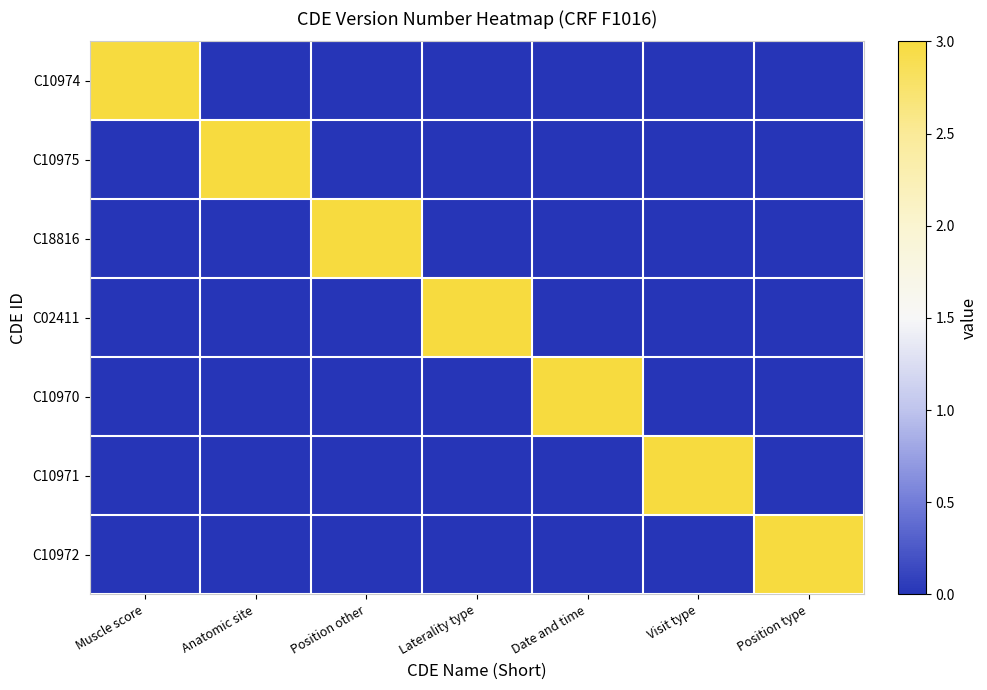

Count the number of categories in the chart.

7